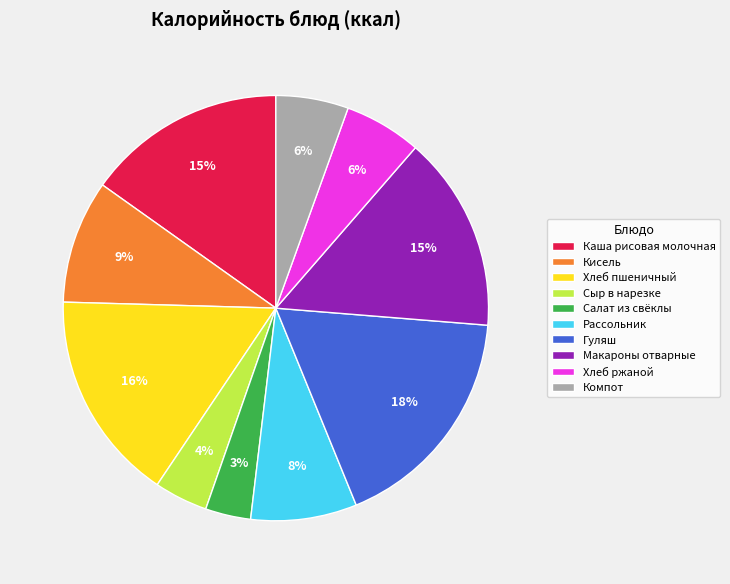

Is it true that Сыр в нарезке is 4% of the pie?

True